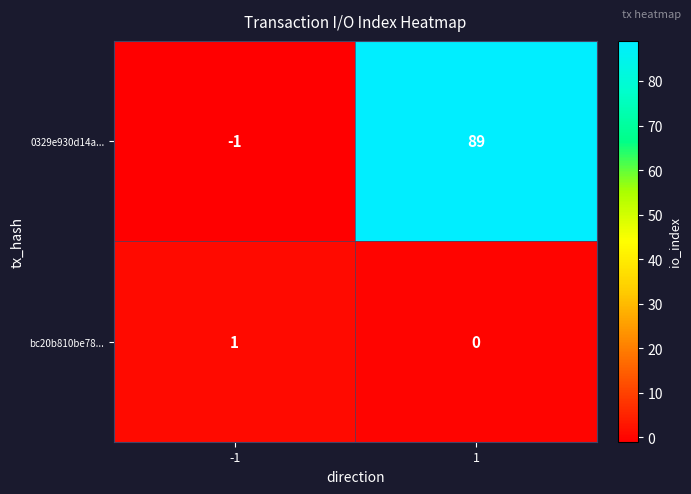

Which series has the largest range (max minus min)?

0329e930d14a...